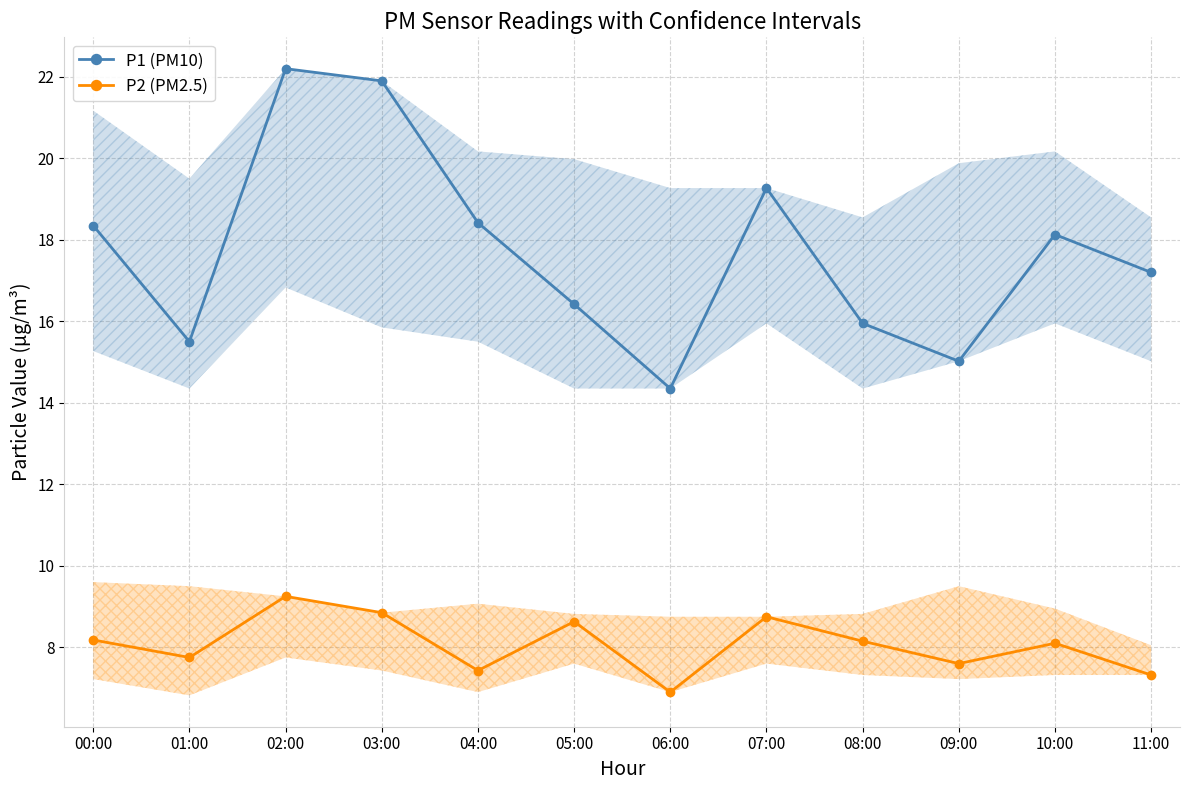

What is the spread (max minus min) of values at 02:00?

12.9